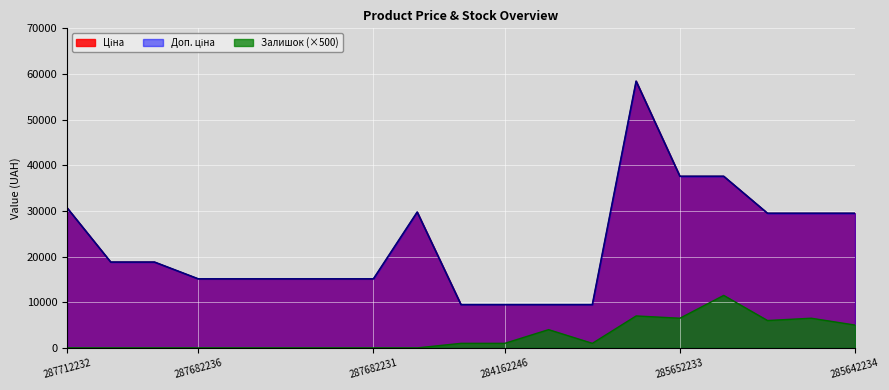

The value of Доп. ціна at 287682236 is 15120.0. True or false?

True